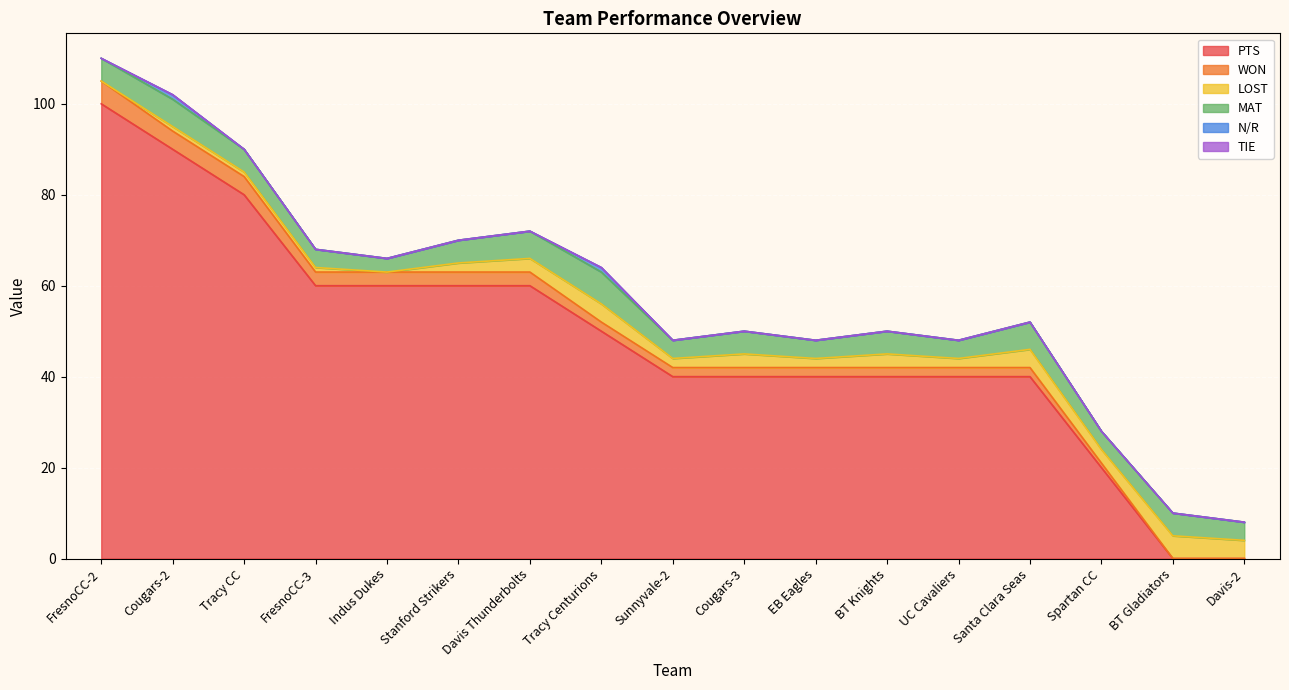

Between Davis Thunderbolts and BT Gladiators, which series saw the biggest shift?

PTS